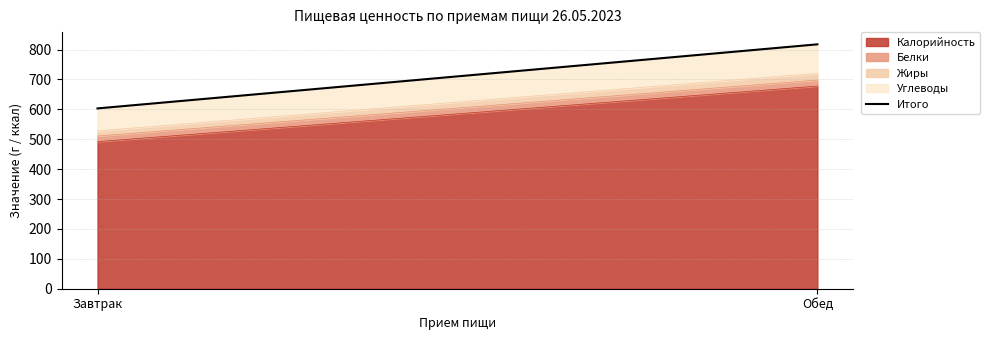

What is the change in value from Завтрак to Обед?

+214.3